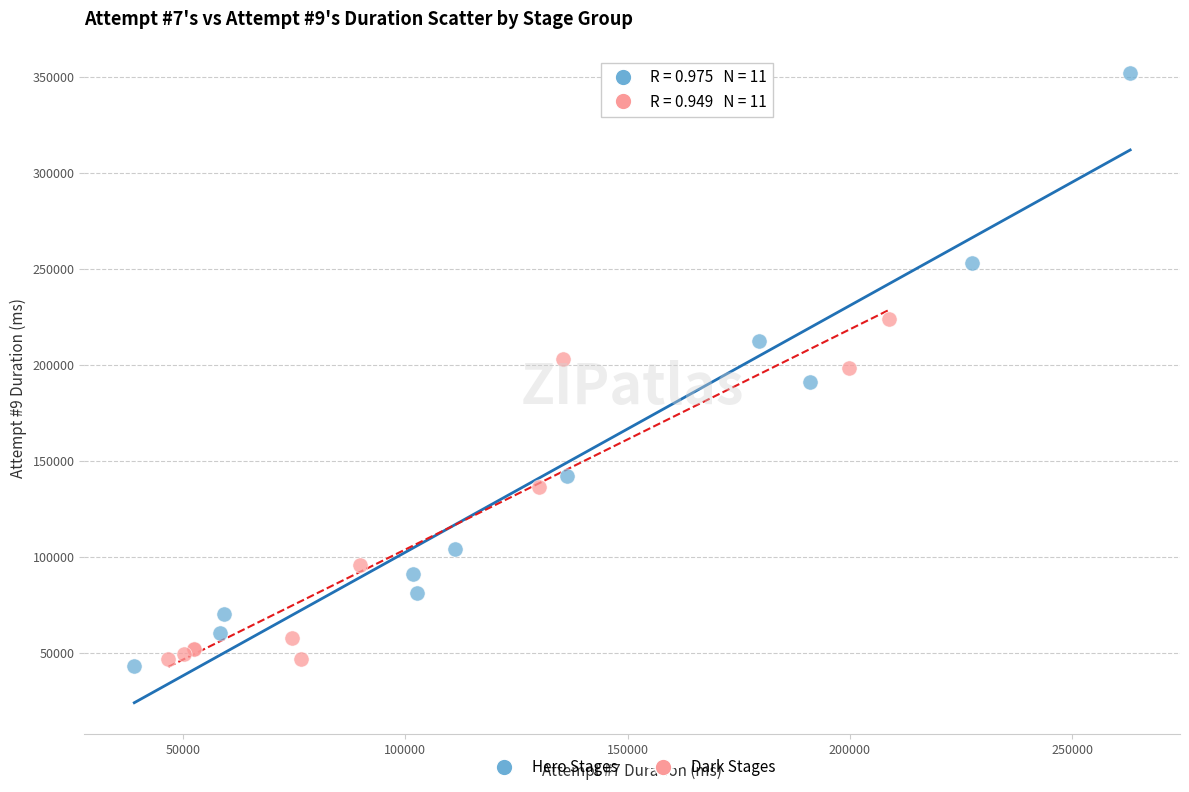

Which series has the largest Y range (max minus min)?

Hero Stages